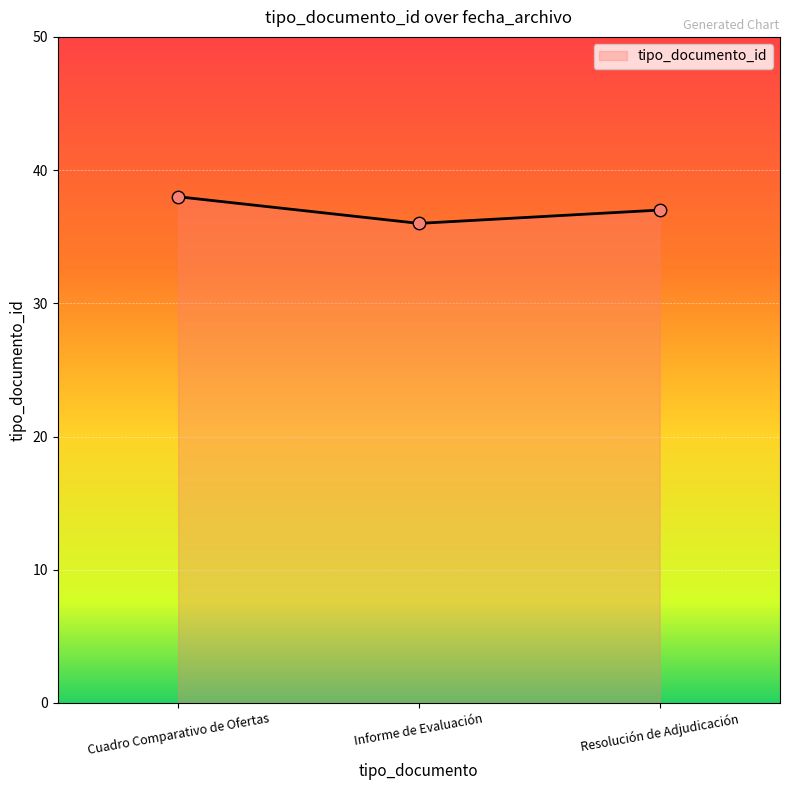

Which has a higher value, Informe de Evaluación or Cuadro Comparativo de Ofertas?

Cuadro Comparativo de Ofertas